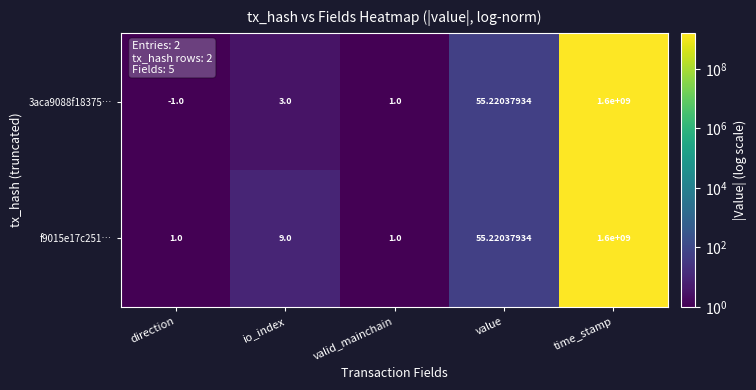

Is the value of f9015e17c251… at io_index greater than the value of 3aca9088f18375… at io_index?

Yes